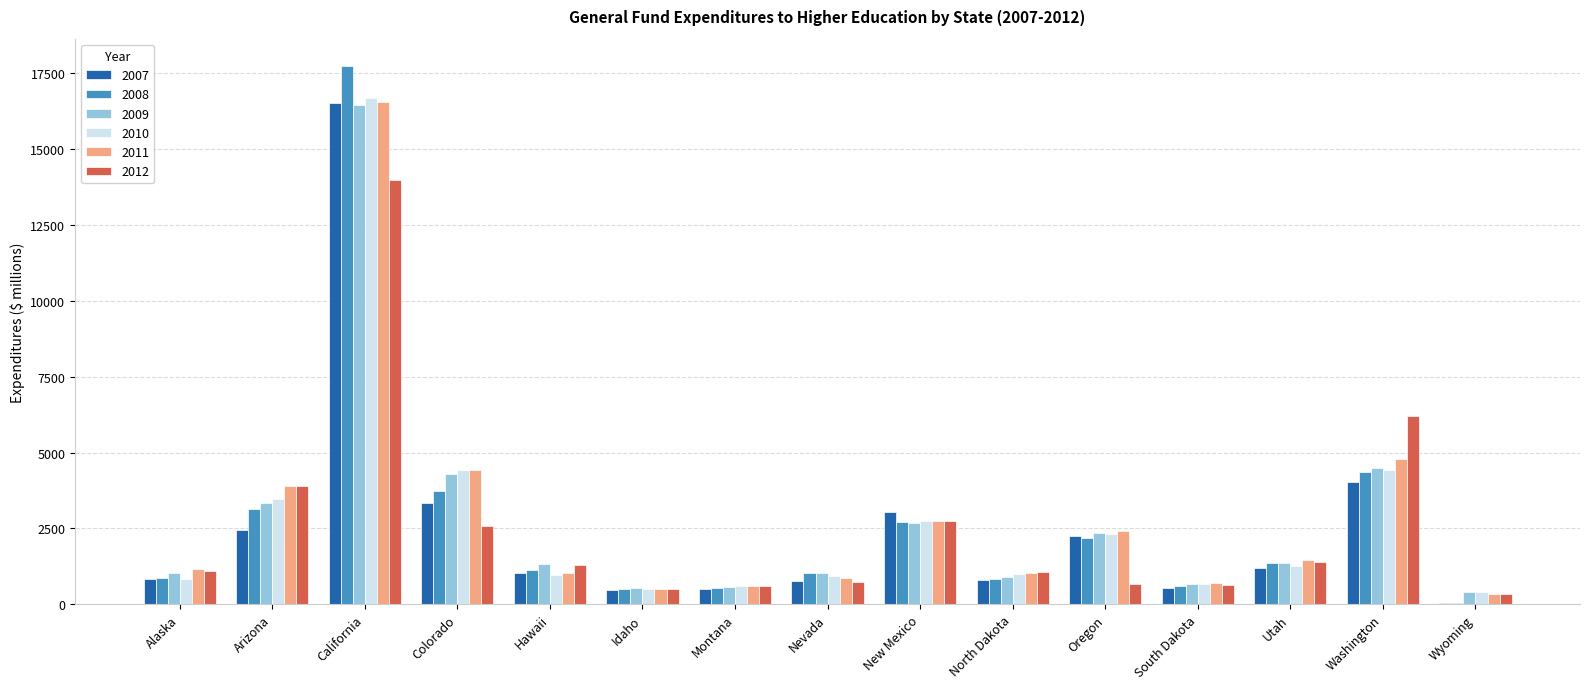

What is the average value of the 2008 series?

2715.0